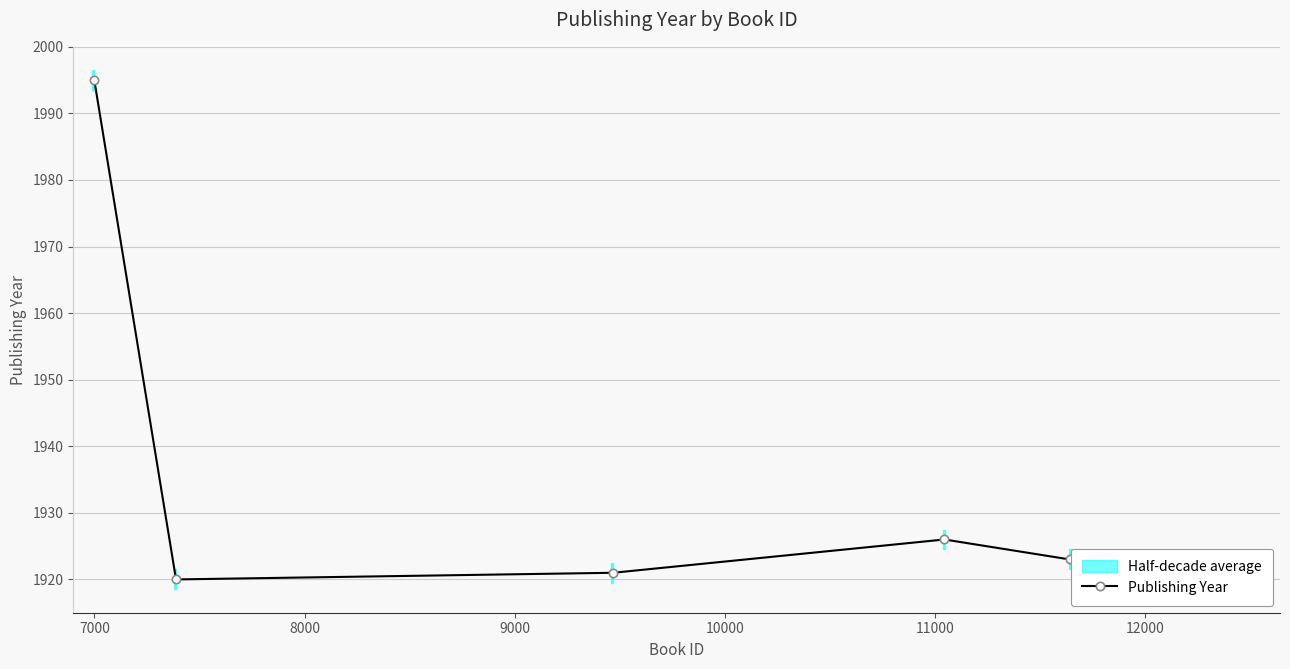

What is the average value?

1937